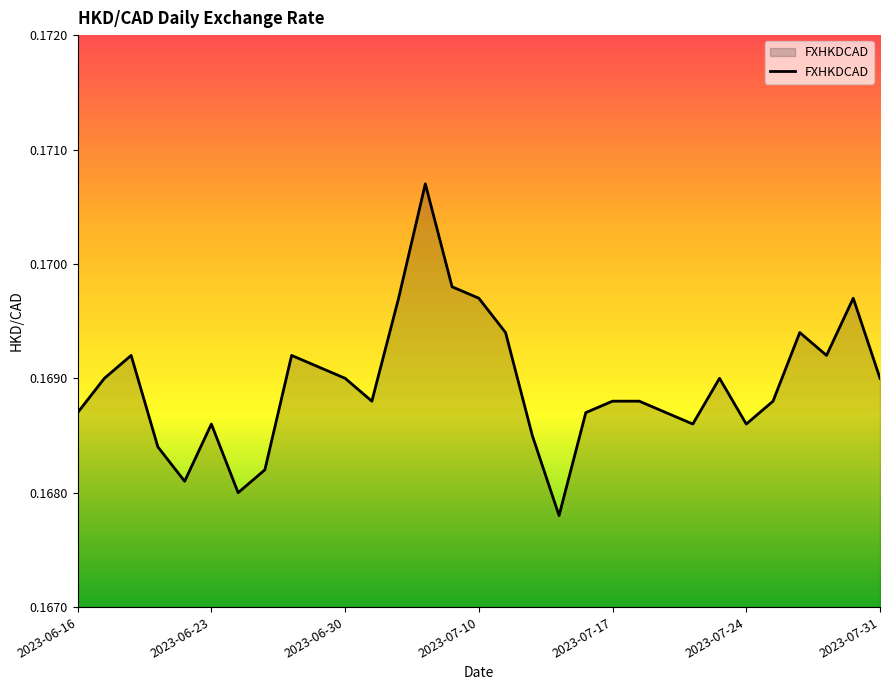

What is the maximum value shown in the chart?

0.2